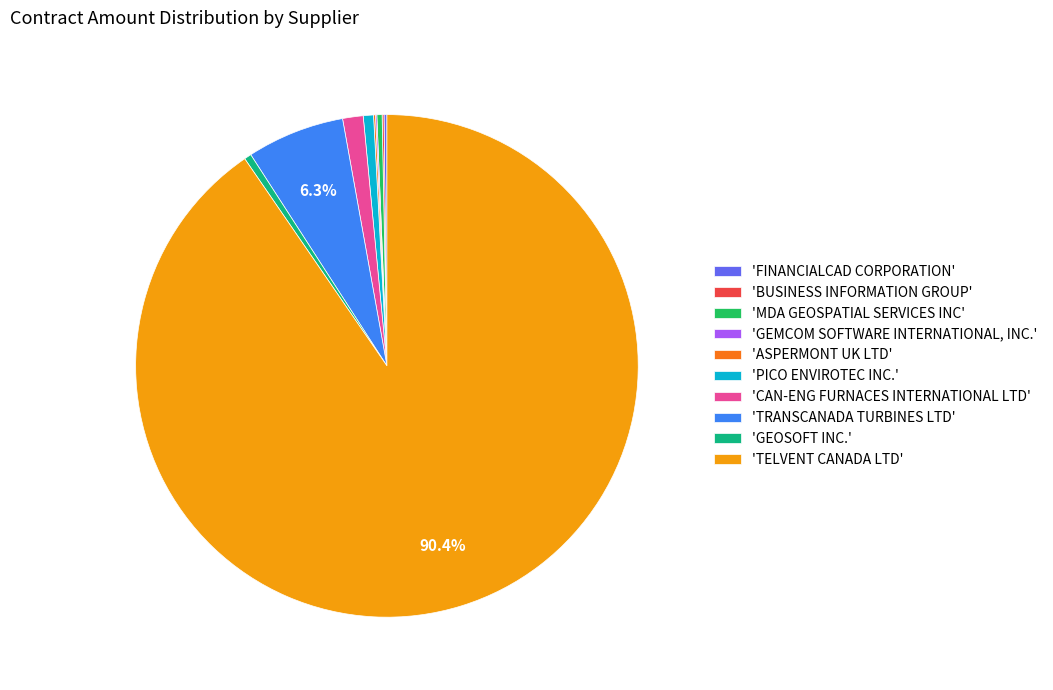

Is the sum of 'TELVENT CANADA LTD' and 'MDA GEOSPATIAL SERVICES INC' greater than half?

Yes